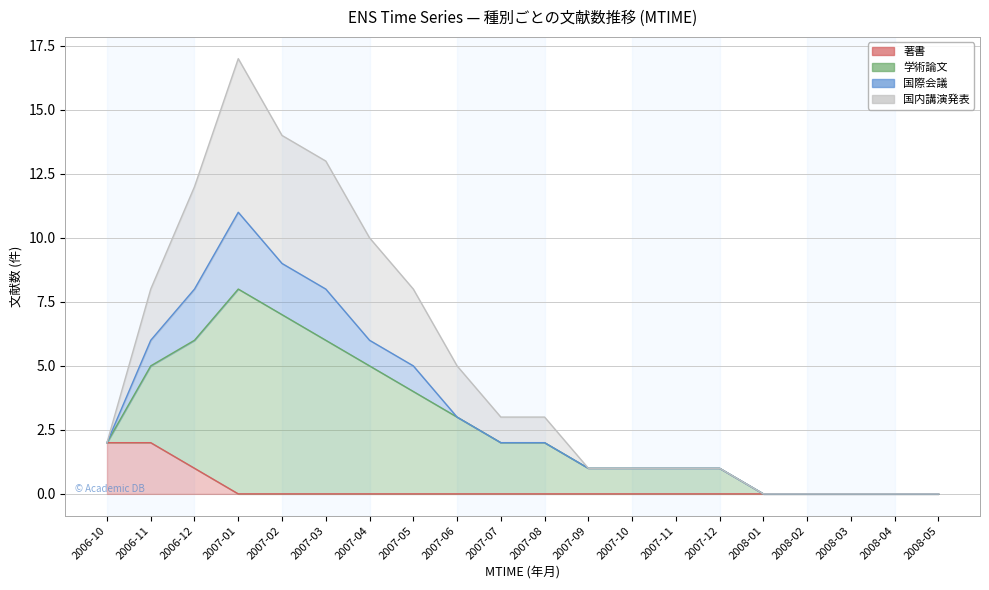

Which has a higher value, 2006-11 or 2007-07?

2006-11